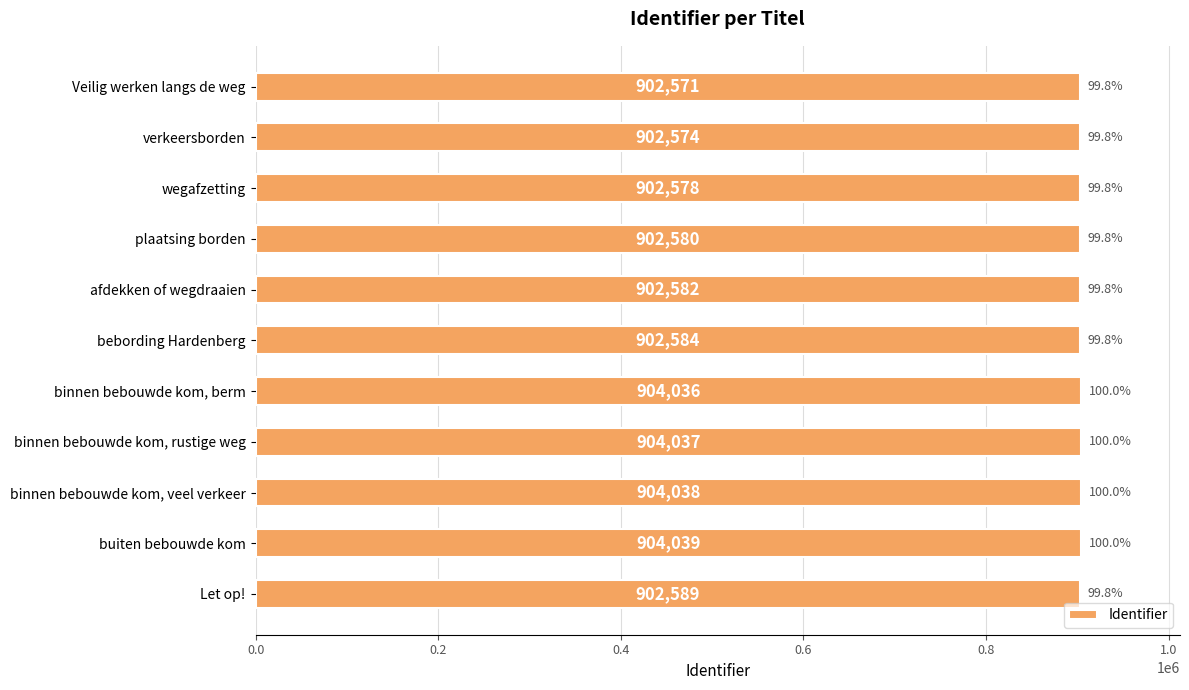

How many bars are there in total?

11